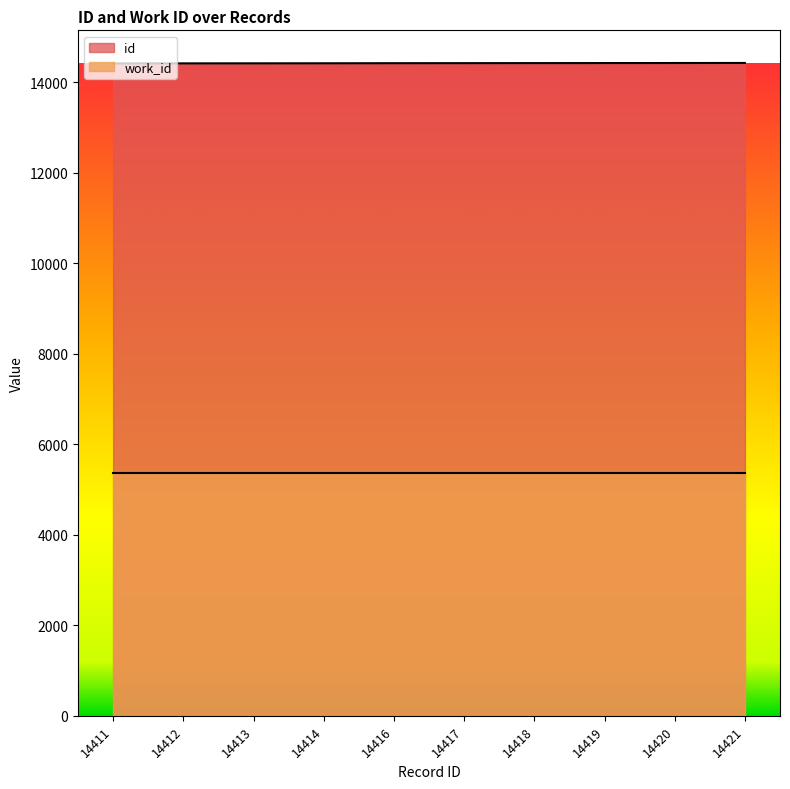

What is the sum of all values?

144161